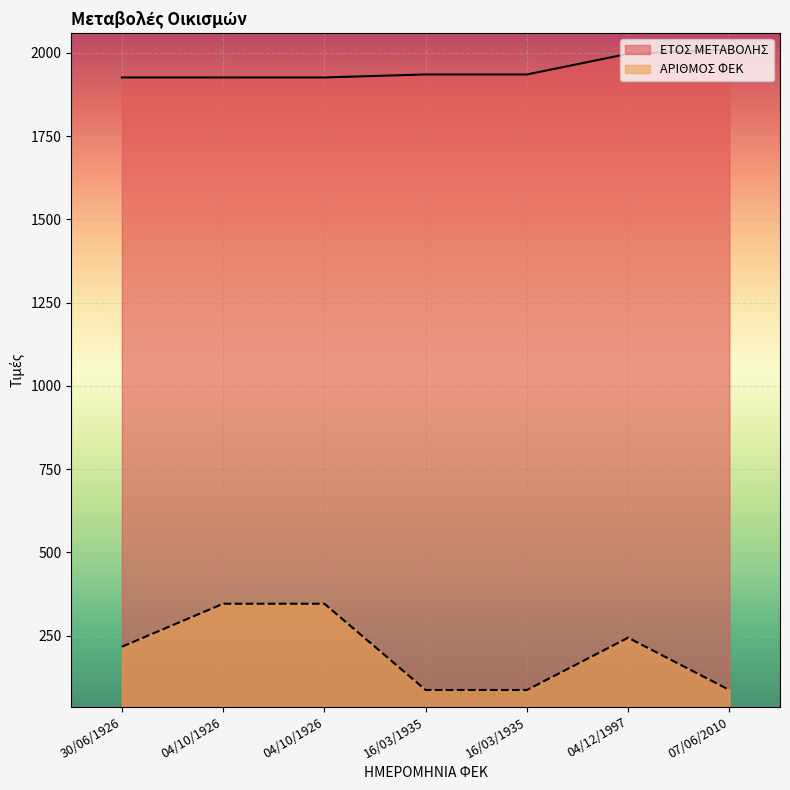

What is the sum of the ΑΡΙΘΜΟΣ ΦΕΚ values at 04/10/1926 and 16/03/1935?

433